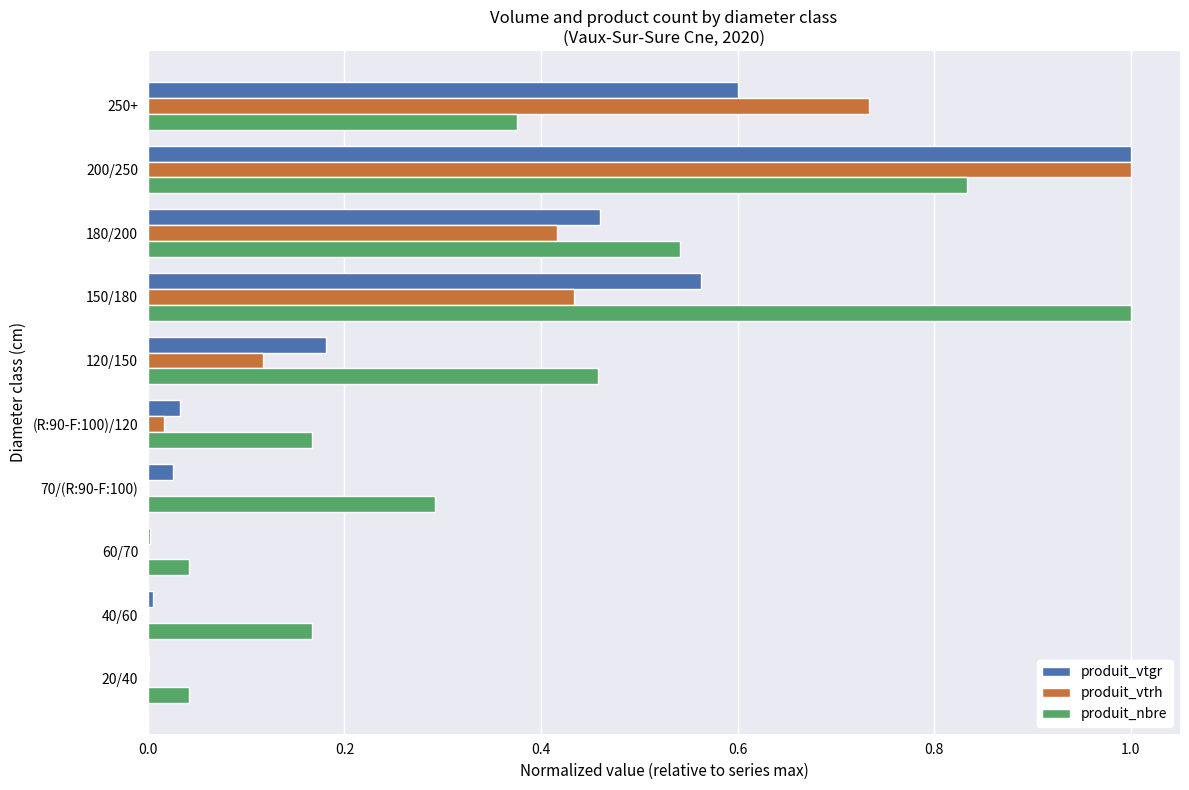

What is the sum of all produit_vtrh values?

2.7